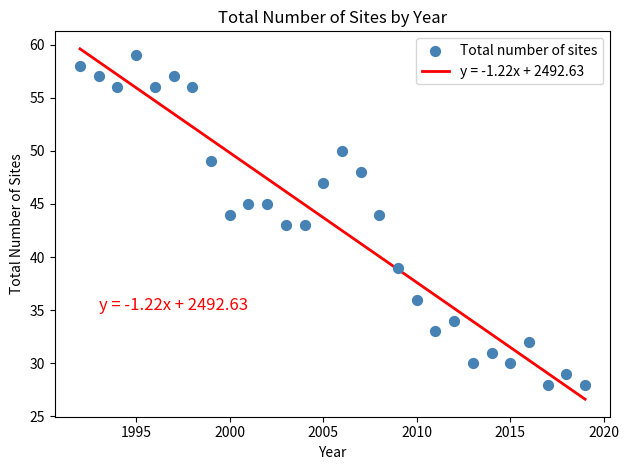

What is the range of X values (max minus min)?

27